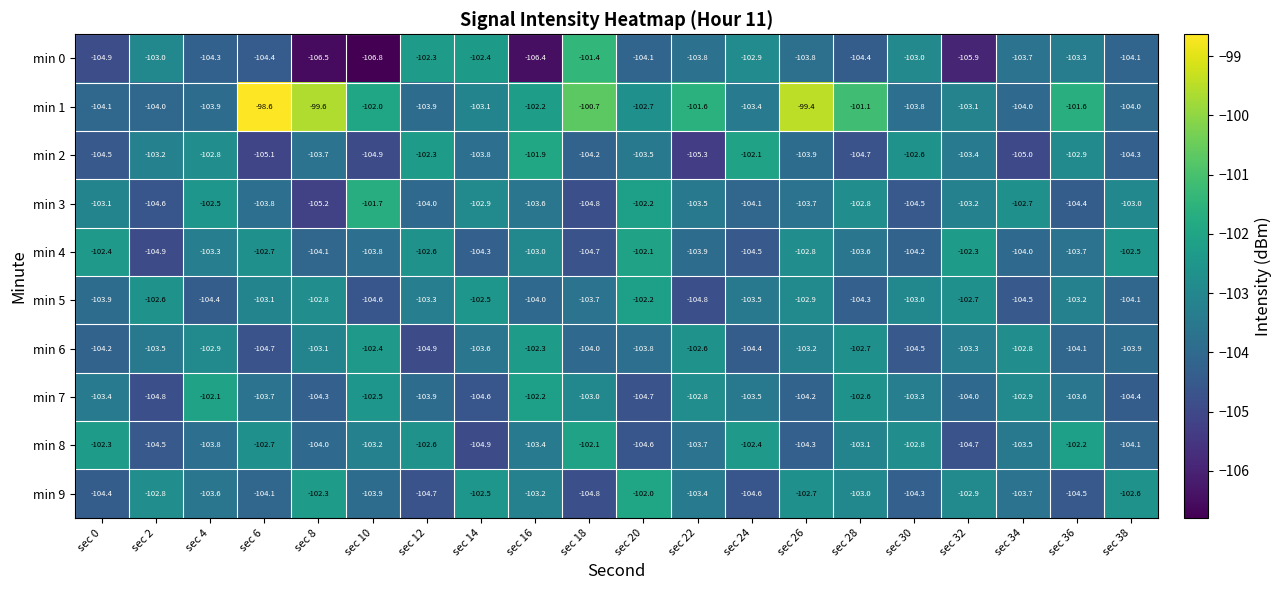

What value does the min 3 series have at sec 22?

-103.5